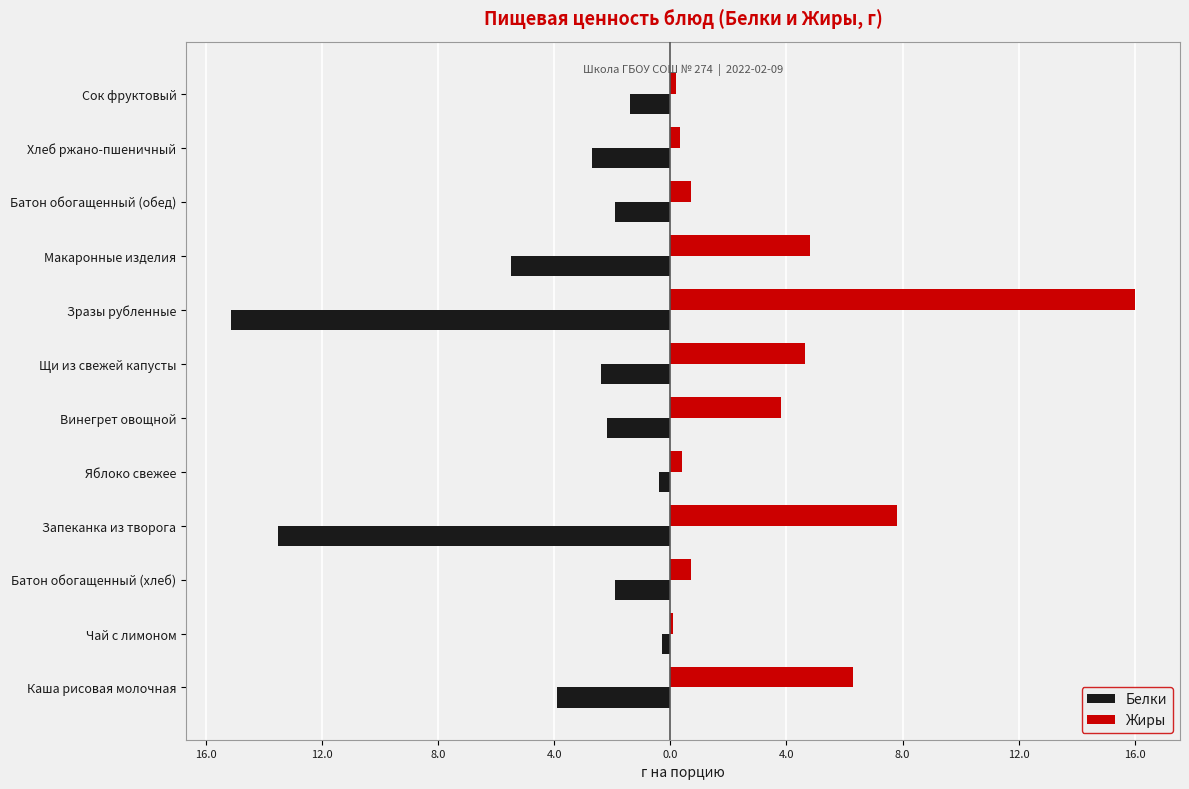

Reading left to right, extract all data points from this chart.

Белки: -3.9	-0.3	-1.9	-13.5	-0.4	-2.2	-2.4	-15.1	-5.5	-1.9	-2.7	-1.4
Жиры: 6.3	0.1	0.7	7.8	0.4	3.8	4.6	16.0	4.8	0.7	0.3	0.2